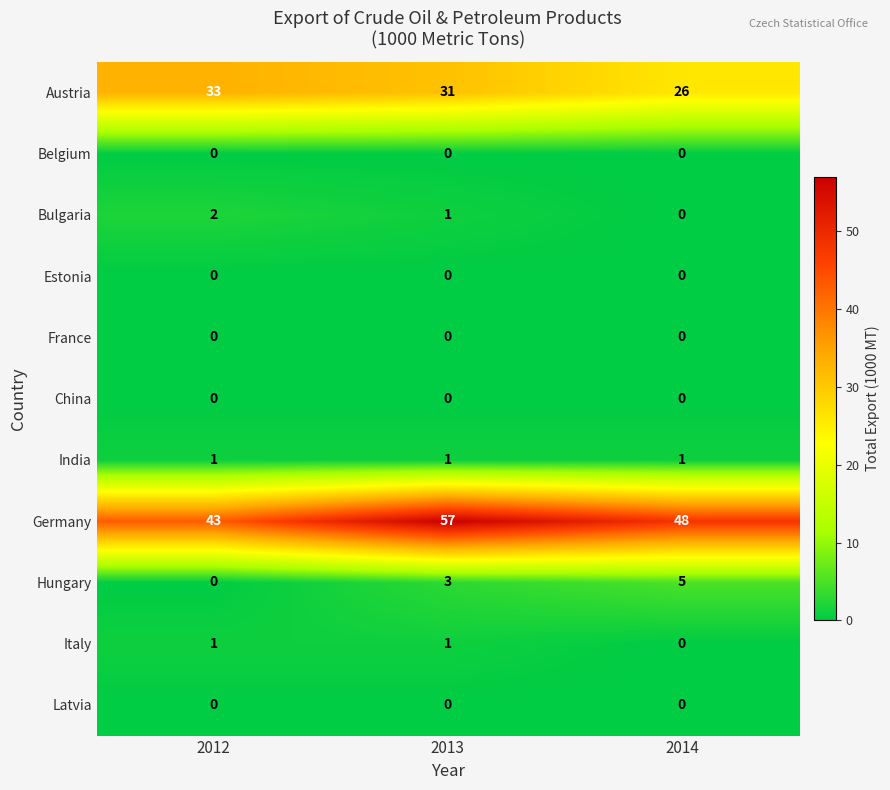

What is the sum of all Germany values?

148